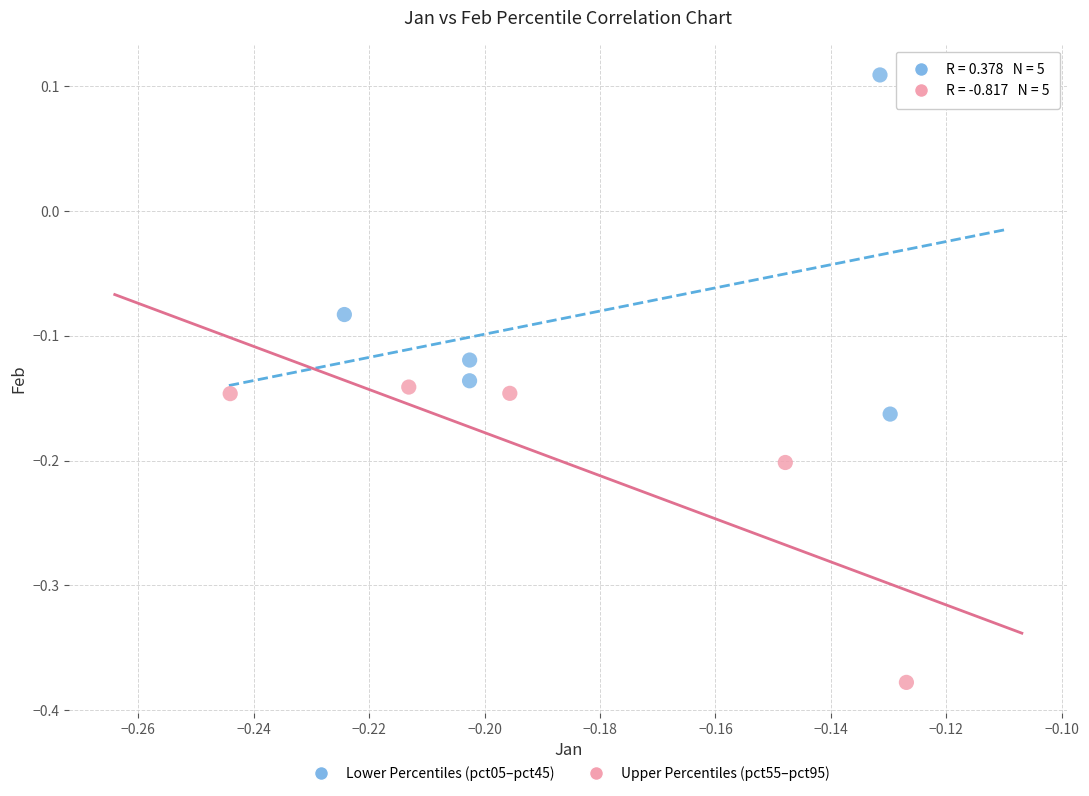

Which series has the largest Y range (max minus min)?

Lower Percentiles (pct05–pct45)